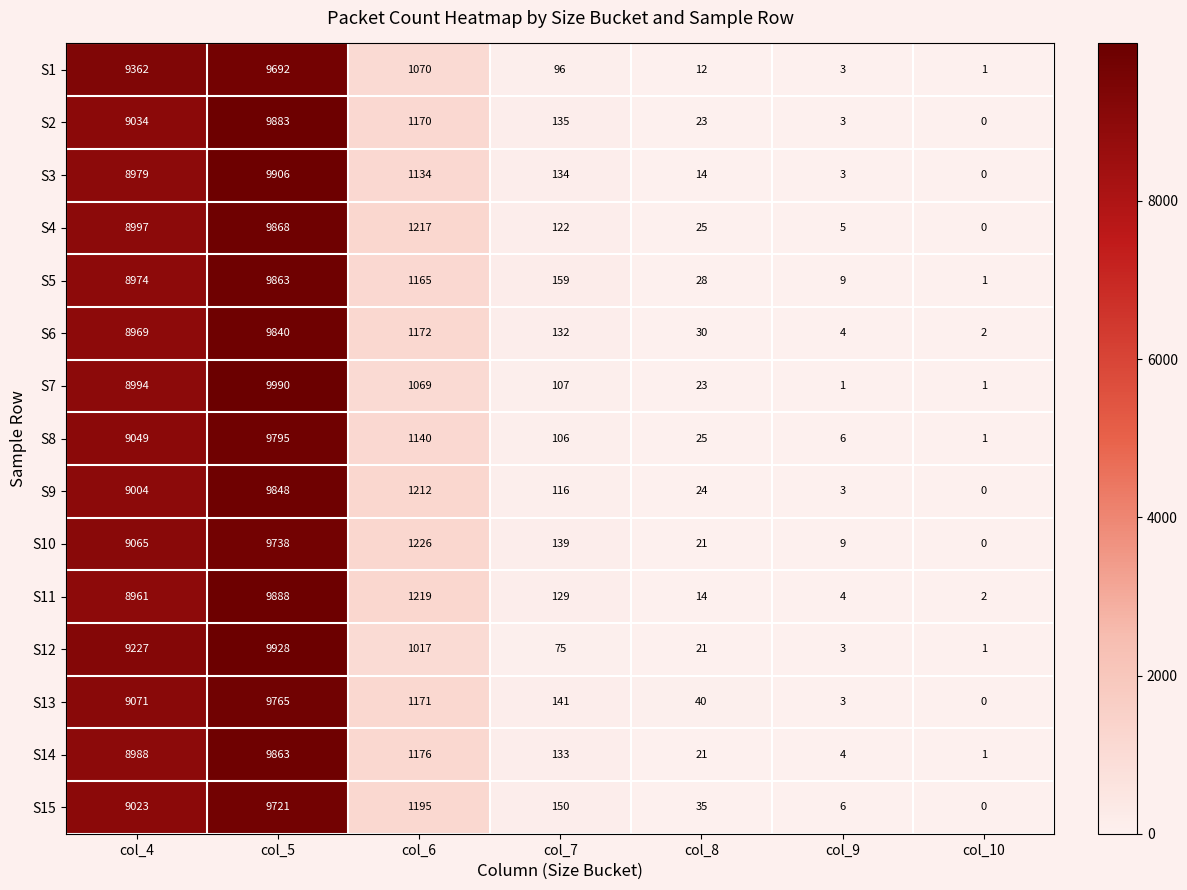

Between col_5 and col_6, which series saw the biggest shift?

S7